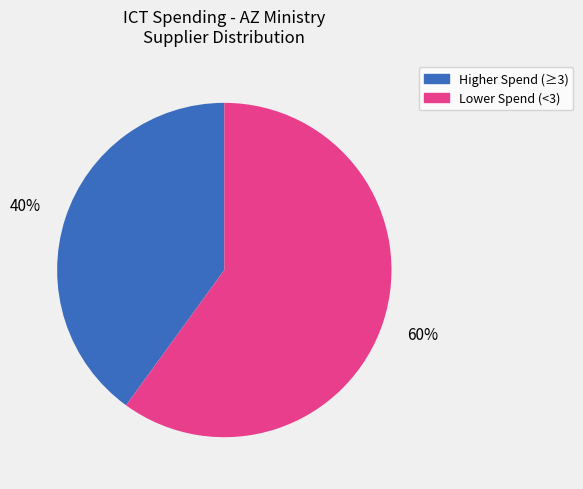

What is the largest slice in the pie chart?

Lower Spend (<3)